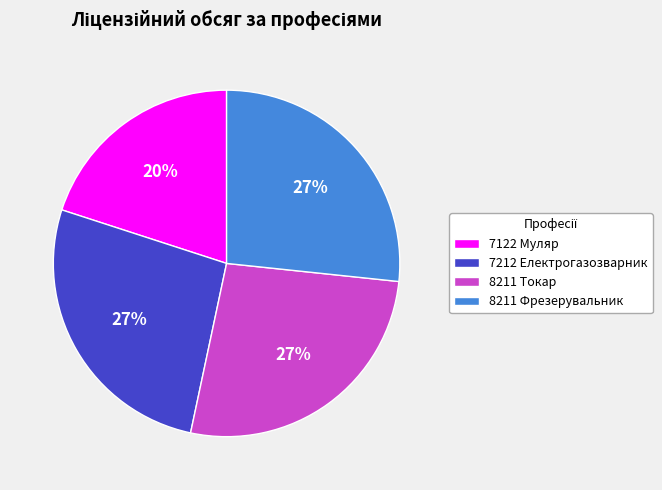

Combined, do 7122 Муляр and 8211 Фрезерувальник account for over 50%?

No